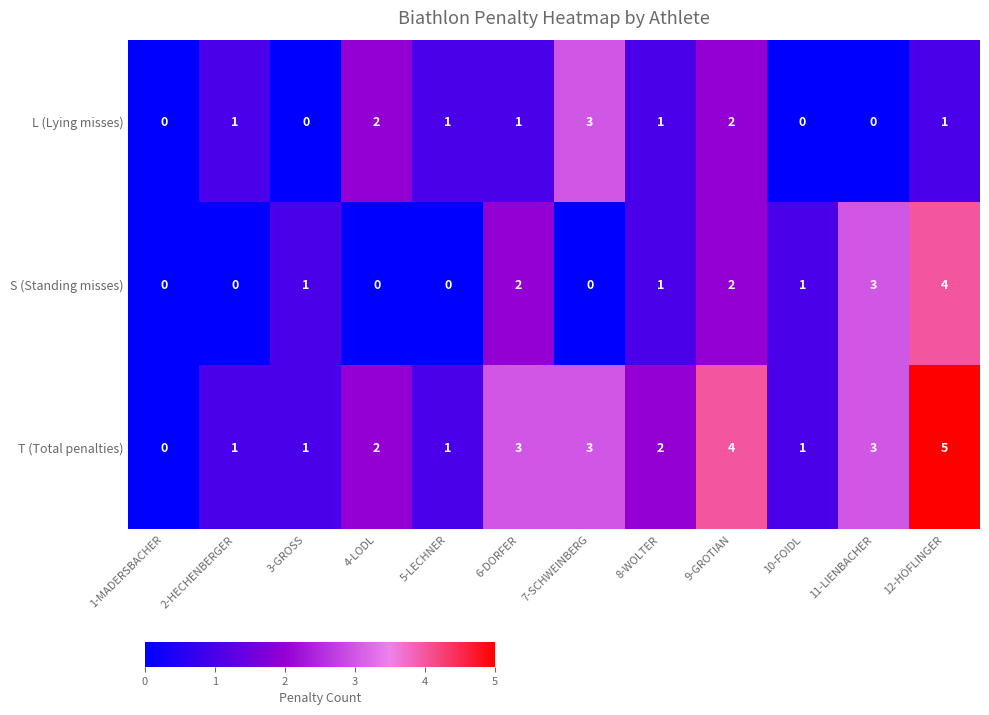

What is the difference between the maximum and second lowest values in the T (Total penalties) series?

4